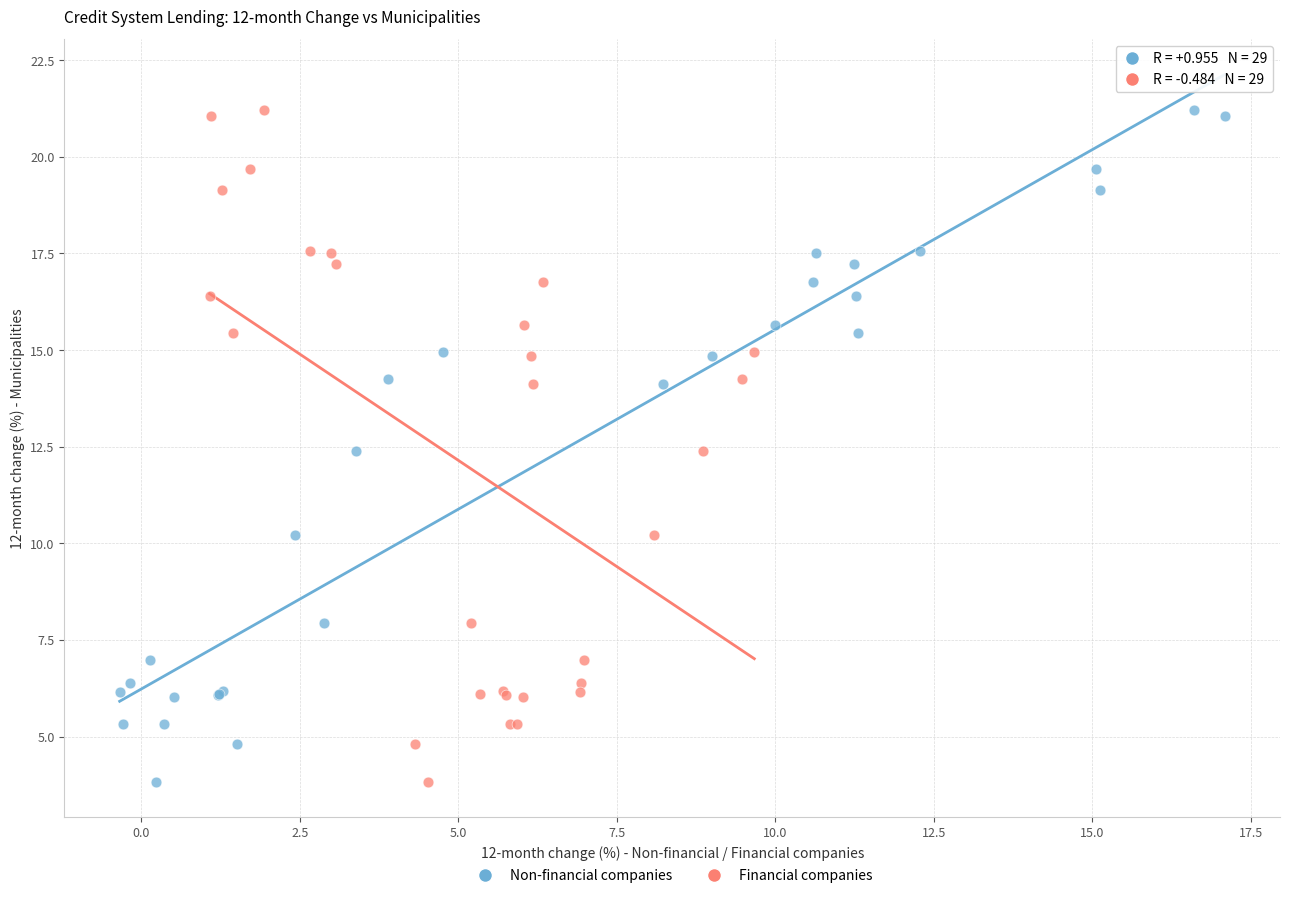

What are all the series names shown in the legend?

Non-financial companies, Financial companies